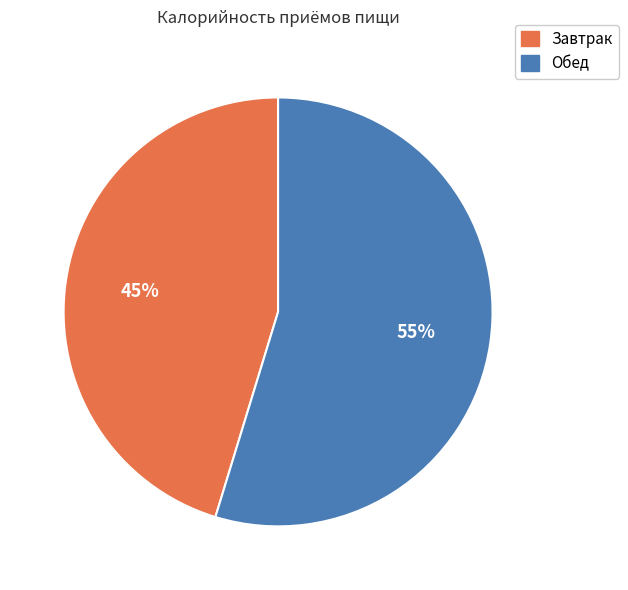

The Завтрак slice represents 58% of the pie. True or false?

False